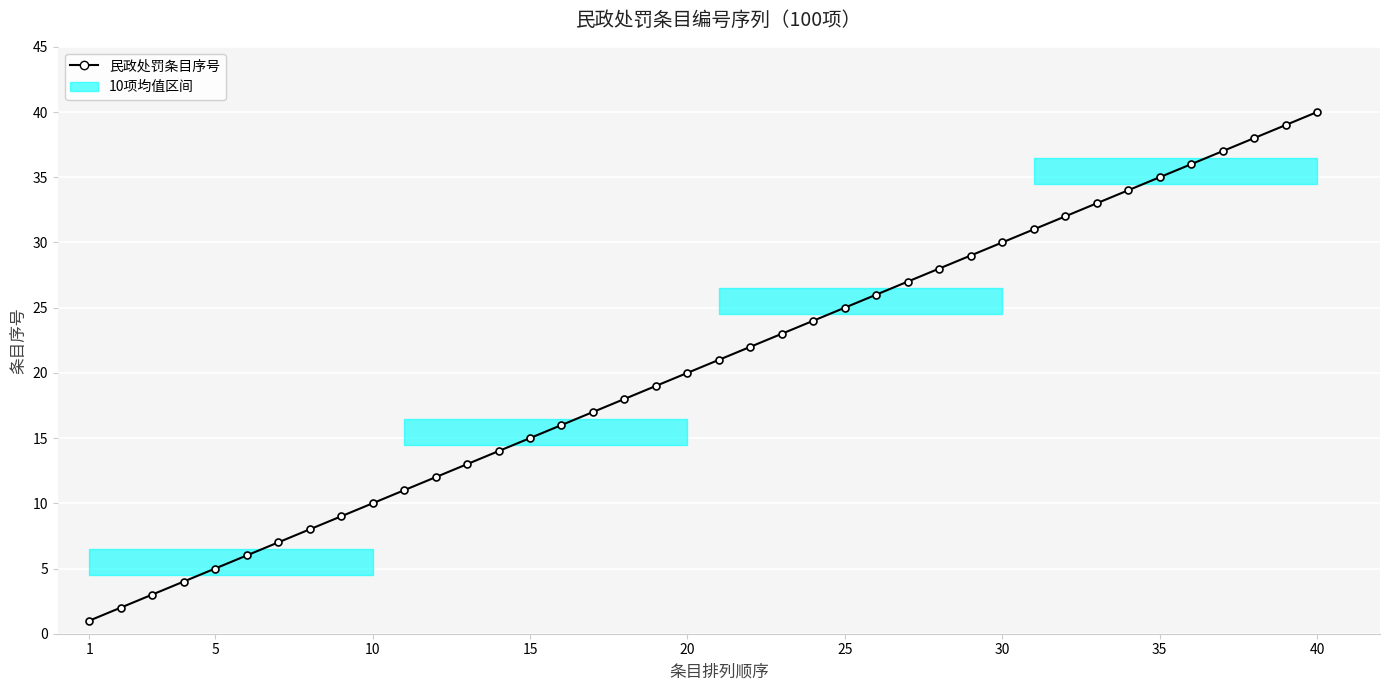

True or false: the data has more than 1 interior local peaks.

False